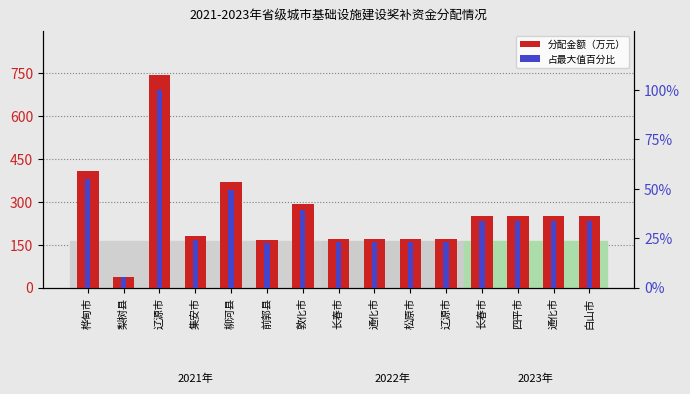

Does the chart contain any negative values?

No